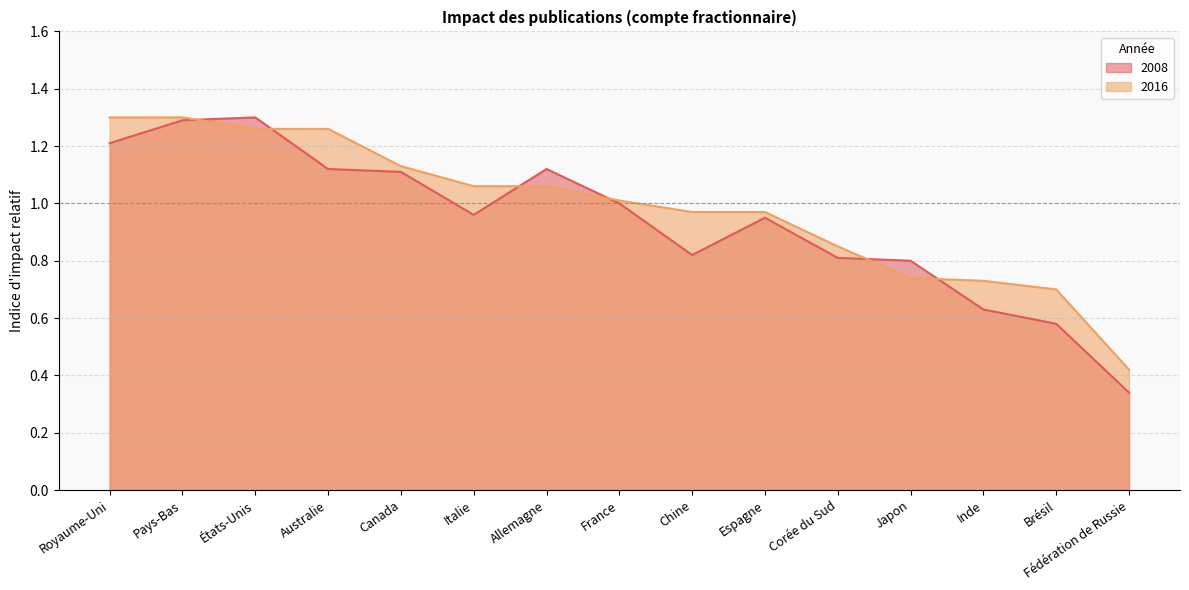

What is the approximate value of 2008 at Inde?

0.6